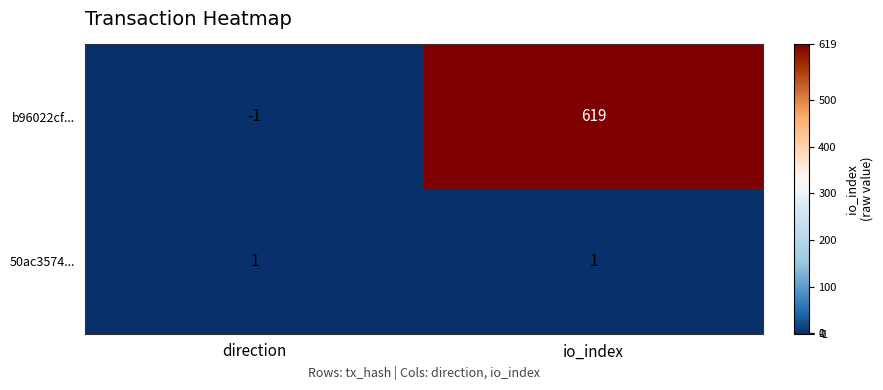

Which series has the largest range (max minus min)?

b96022cf...